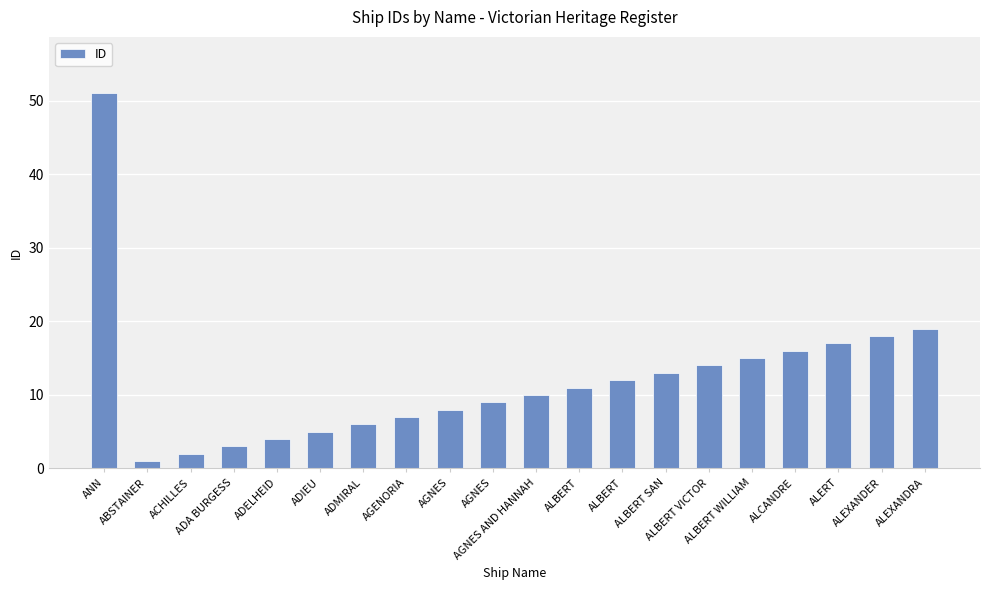

What is the value of the 12th bar from the left?

11